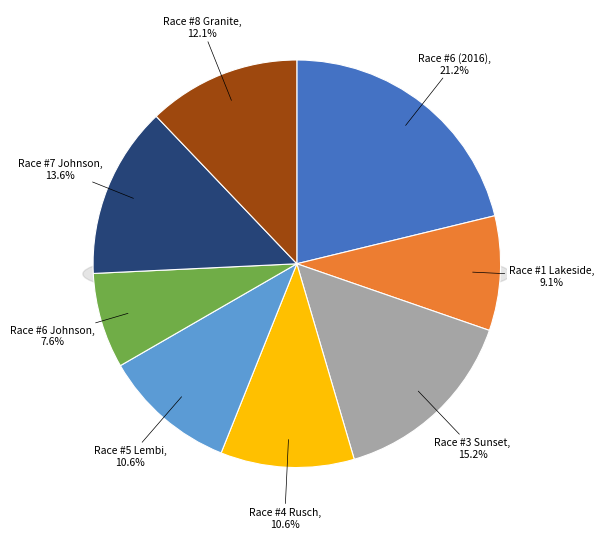

To the nearest percent, what is the combined percentage of Race #6 (2016) and Race #7 Johnson?

35%